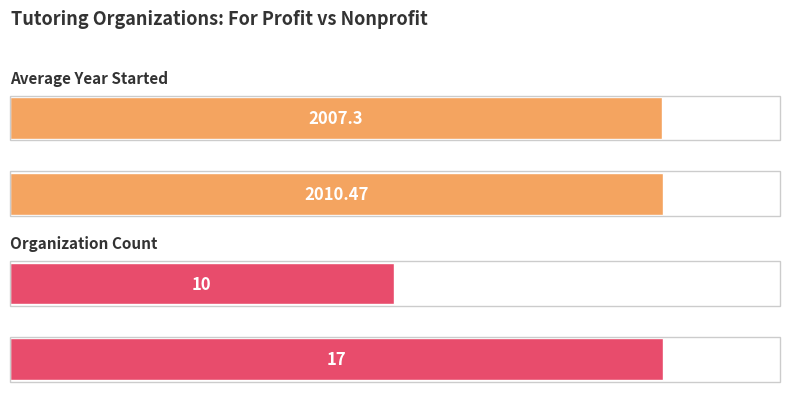

Count the Organization Count values in the range 10 to 17.

2